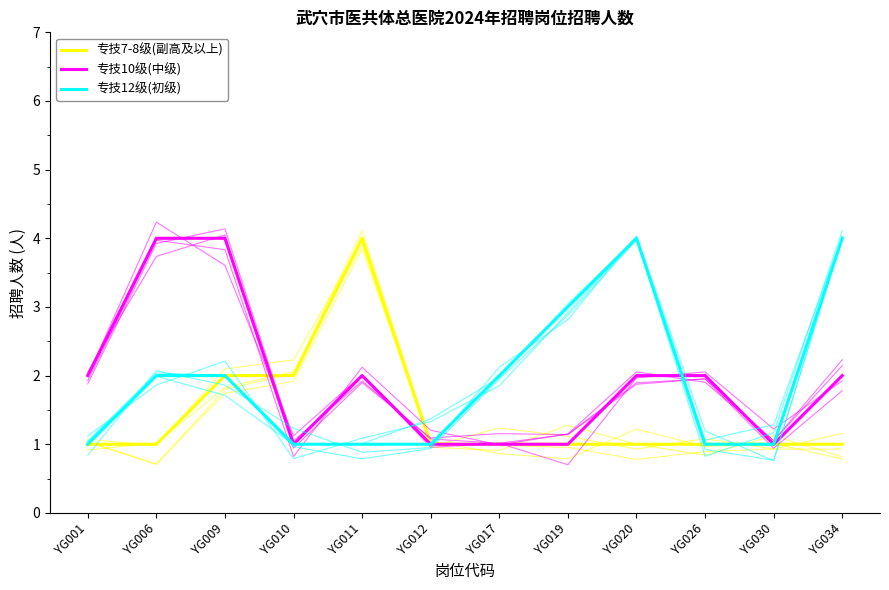

What is the maximum value for 专技10级(中级)?

4